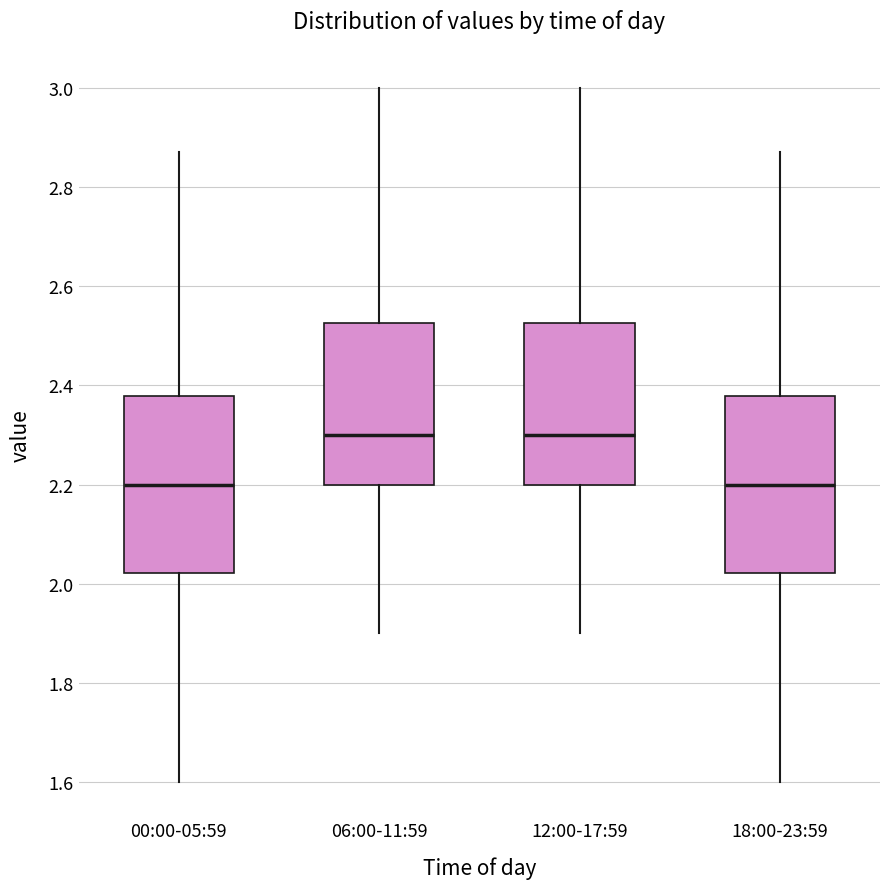

Reading left to right, read every box against the y-axis: the position of its median line, the range the box covers, and the ends of its whiskers. The values are not printed on the chart, so give them approximately, as read against the axis.

00:00-05:59: median 2.20, box 2.02 to 2.38, whiskers 1.60 to 2.88
06:00-11:59: median 2.30, box 2.20 to 2.52, whiskers 1.90 to 3.00
12:00-17:59: median 2.30, box 2.20 to 2.52, whiskers 1.90 to 3.00
18:00-23:59: median 2.20, box 2.02 to 2.38, whiskers 1.60 to 2.88